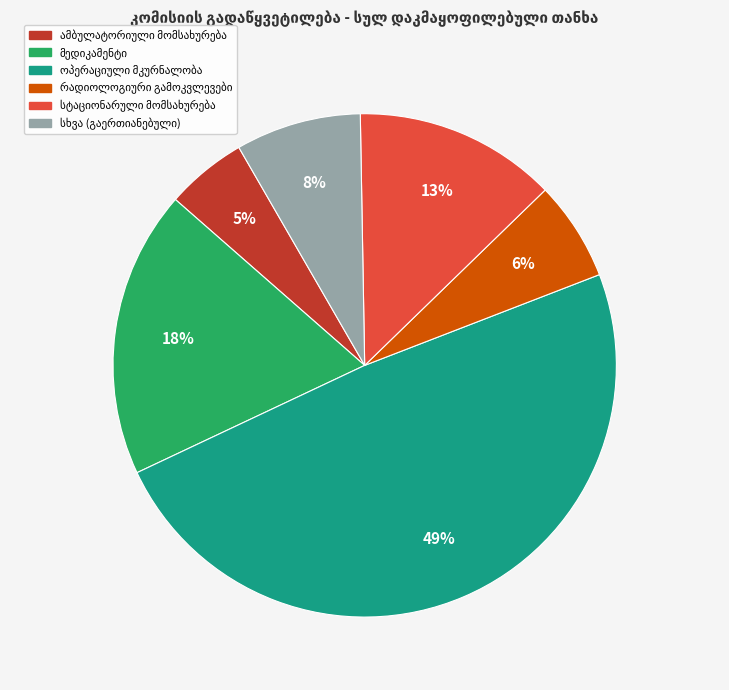

To the nearest percent, what is the difference between the largest and smallest slice percentages?

44%